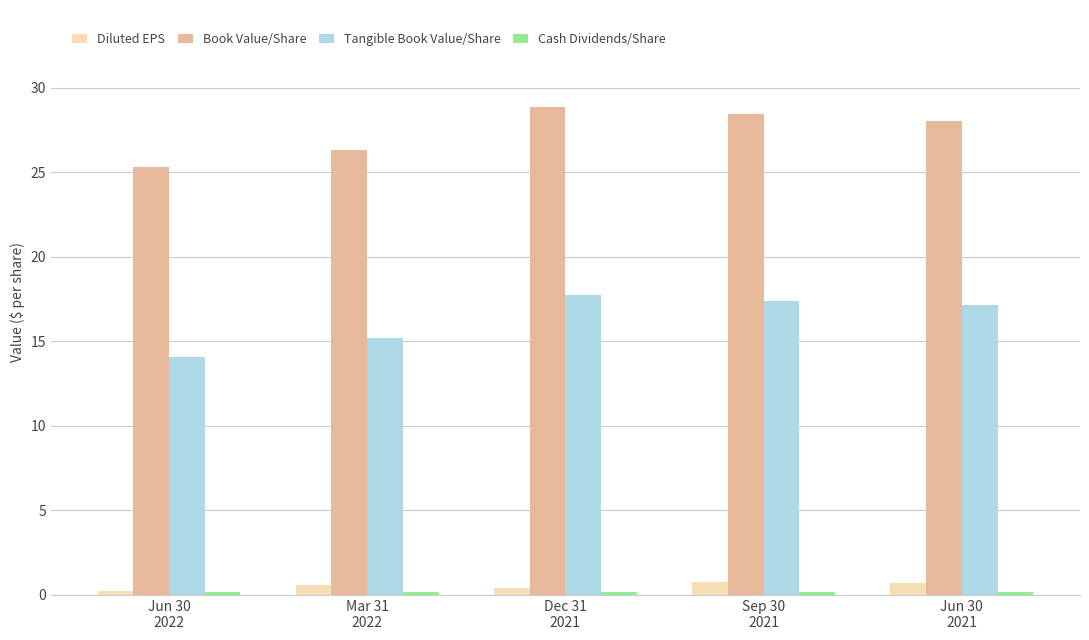

What is the maximum value shown in the chart?

28.8